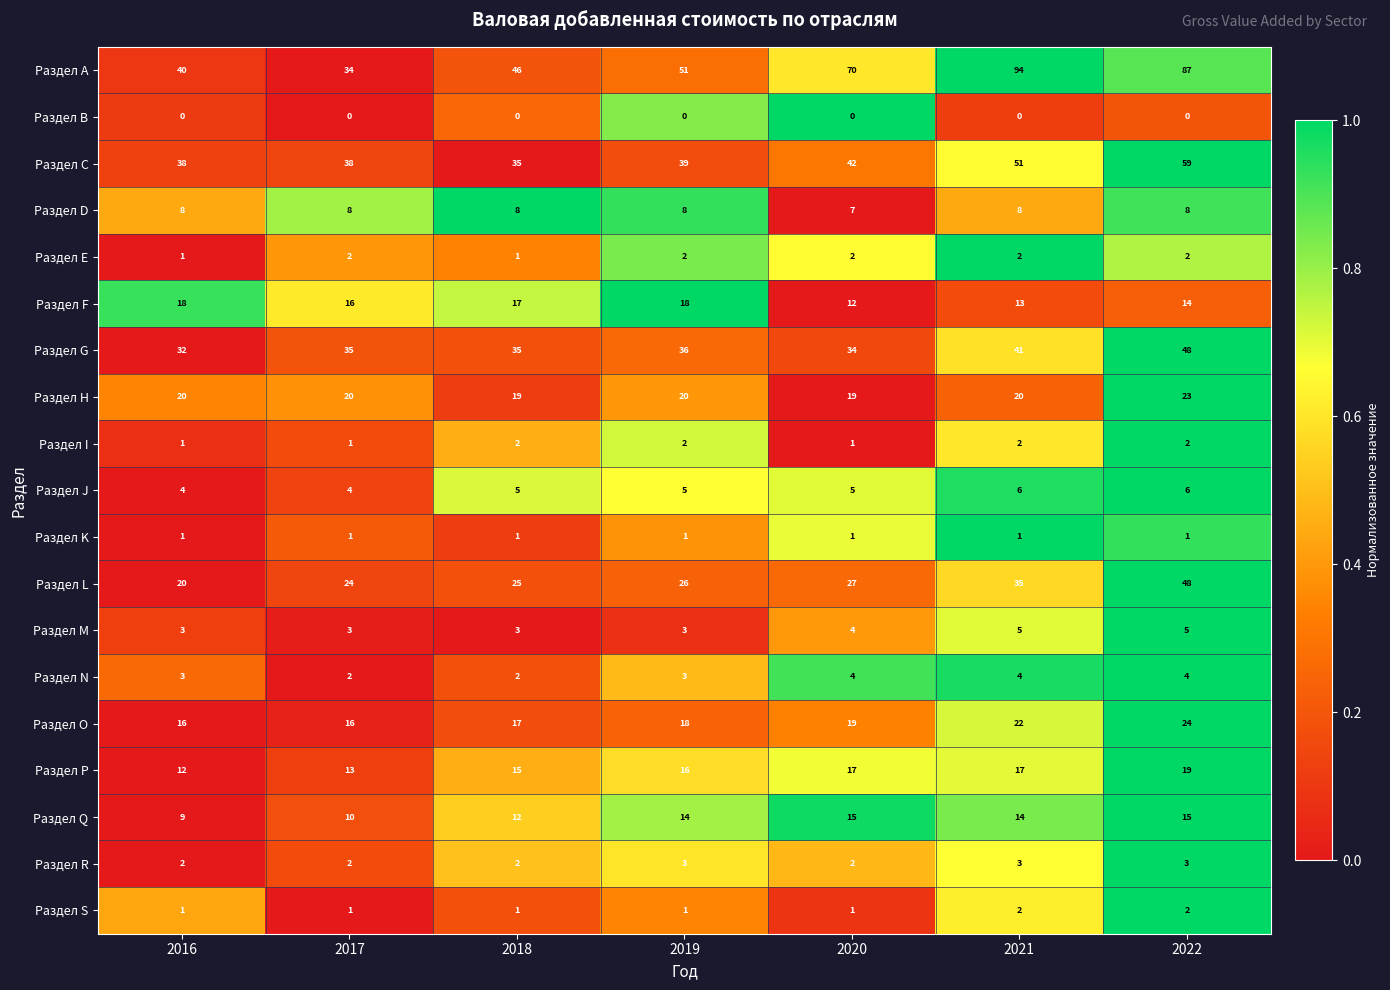

List the labels in order of Раздел L value, largest first.

2022, 2021, 2020, 2019, 2018, 2017, 2016